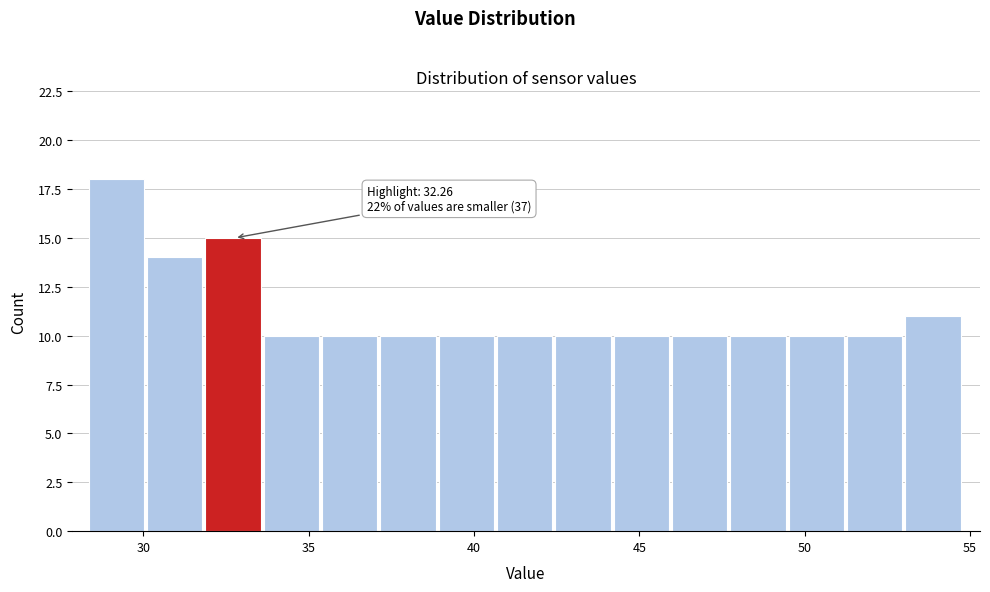

Read against the x-axis, roughly where is the centre of the tallest bar?

29.0